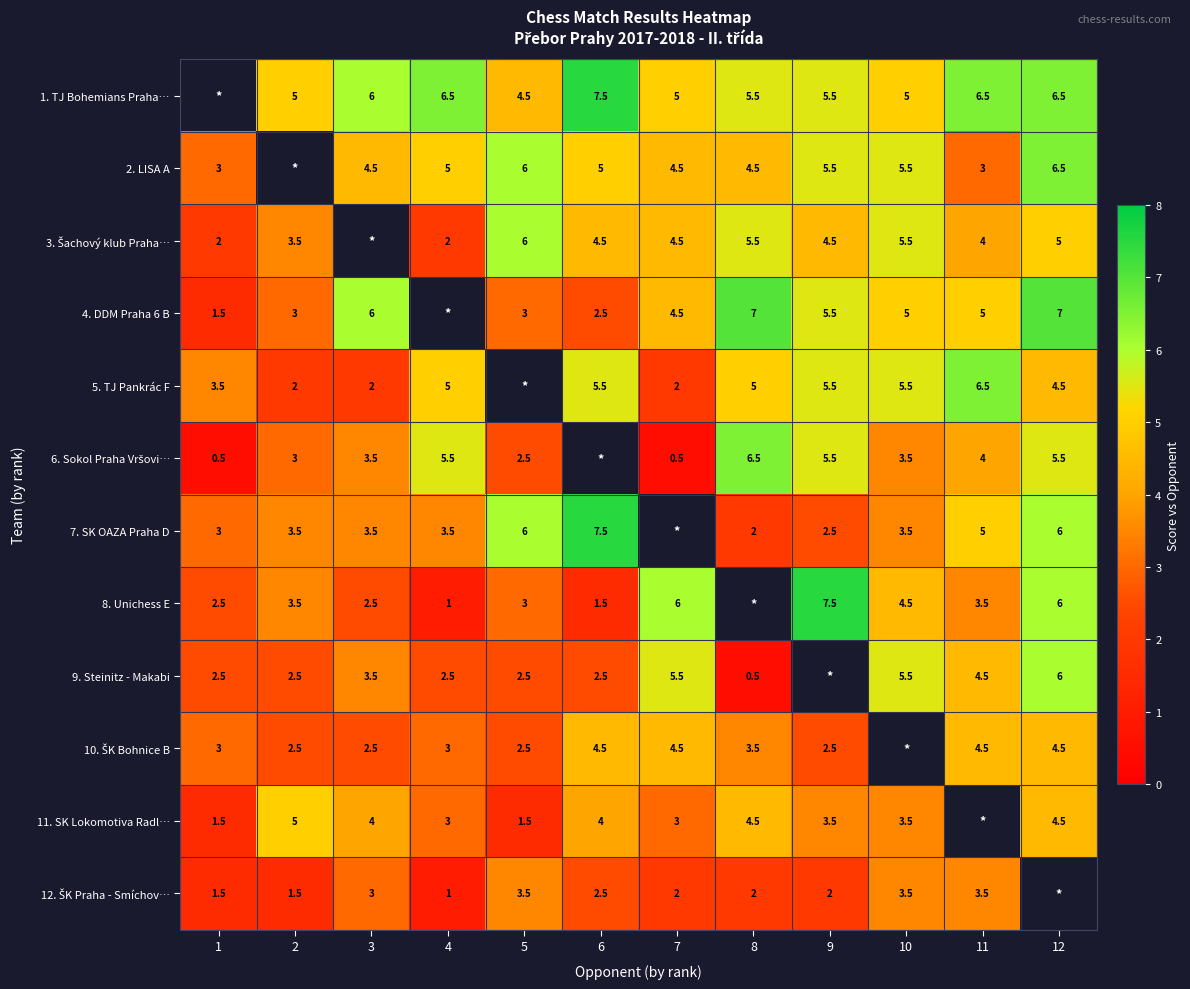

What is the sum of the 1. TJ Bohemians Praha… values at 4 and 10?

11.5